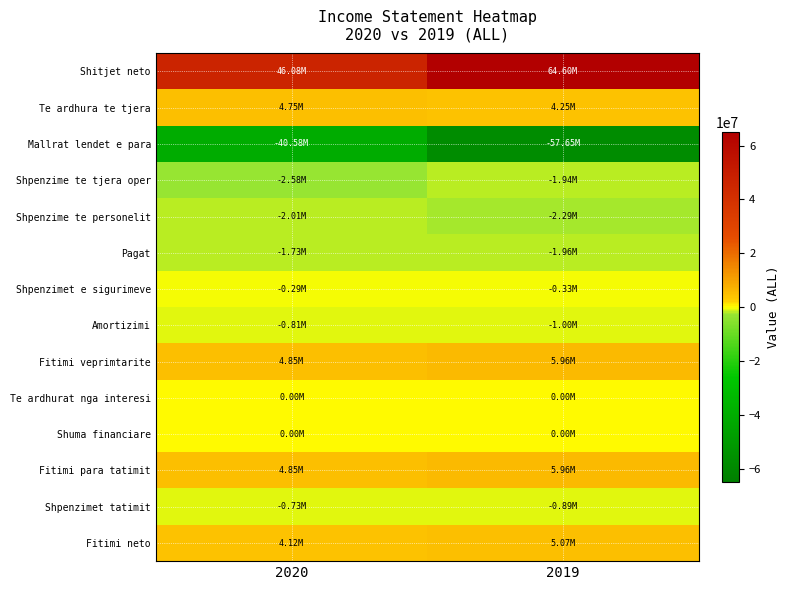

Reading left to right, what are all the values shown in this chart?

Shitjet neto: 2020=46078129	2019=64597541
Te ardhura te tjera: 2020=4750724	2019=4250000
Mallrat lendet e para: 2020=-40581844	2019=-57648714
Shpenzime te tjera oper: 2020=-2578424	2019=-1939139
Shpenzime te personelit: 2020=-2014983	2019=-2292200
Pagat: 2020=-1726635	2019=-1964182
Shpenzimet e sigurimeve: 2020=-288348	2019=-328018
Amortizimi: 2020=-807152	2019=-1004356
Fitimi veprimtarite: 2020=4846450	2019=5963132
Te ardhurat nga interesi: 2020=0	2019=0
Shuma financiare: 2020=0	2019=0
Fitimi para tatimit: 2020=4846450	2019=5963132
Shpenzimet tatimit: 2020=-726968	2019=-894470
Fitimi neto: 2020=4119482	2019=5068662